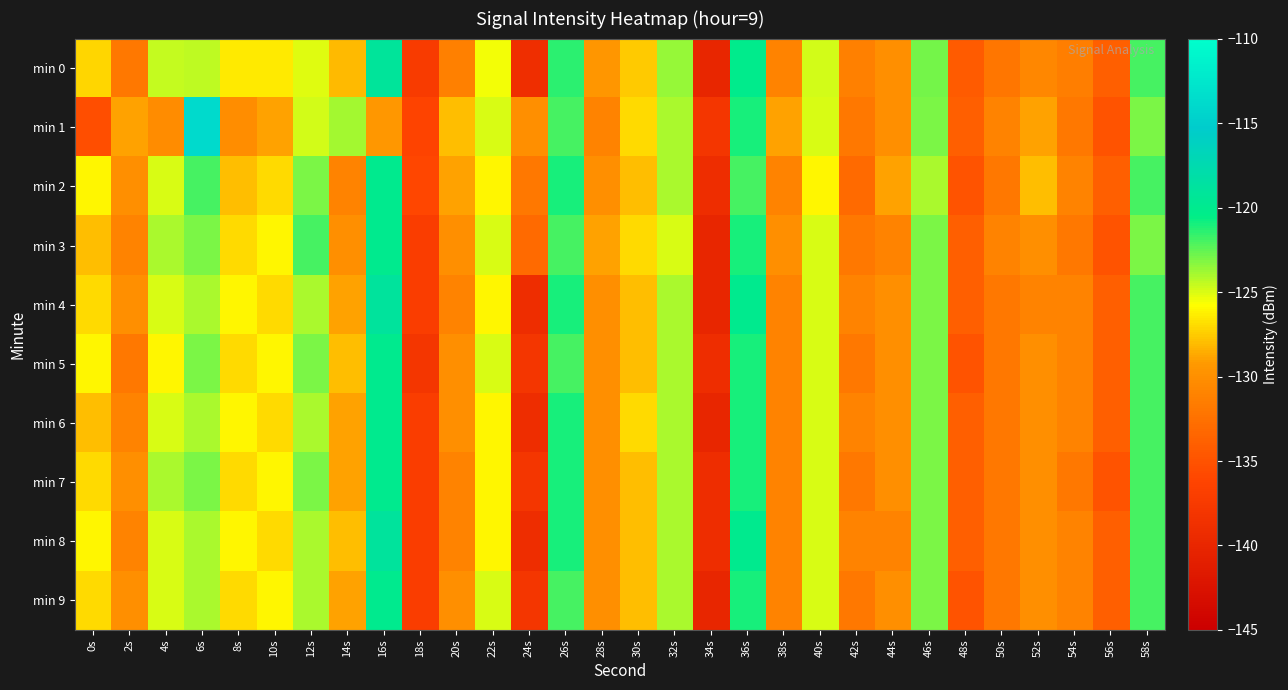

List the series in order of their peak value, lowest first.

min 2, min 3, min 5, min 6, min 7, min 9, min 0, min 4, min 8, min 1